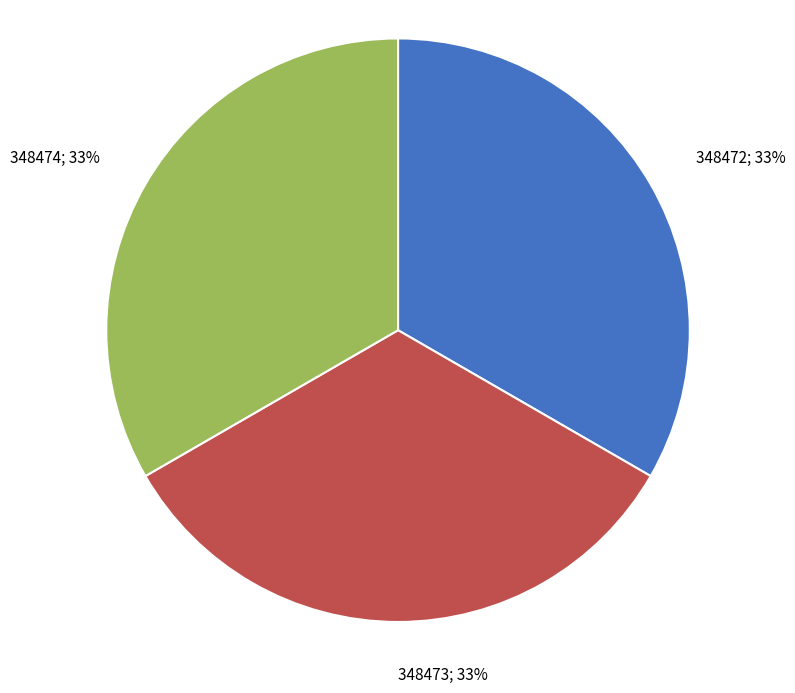

The 348472; 33% slice represents 33% of the pie. True or false?

True